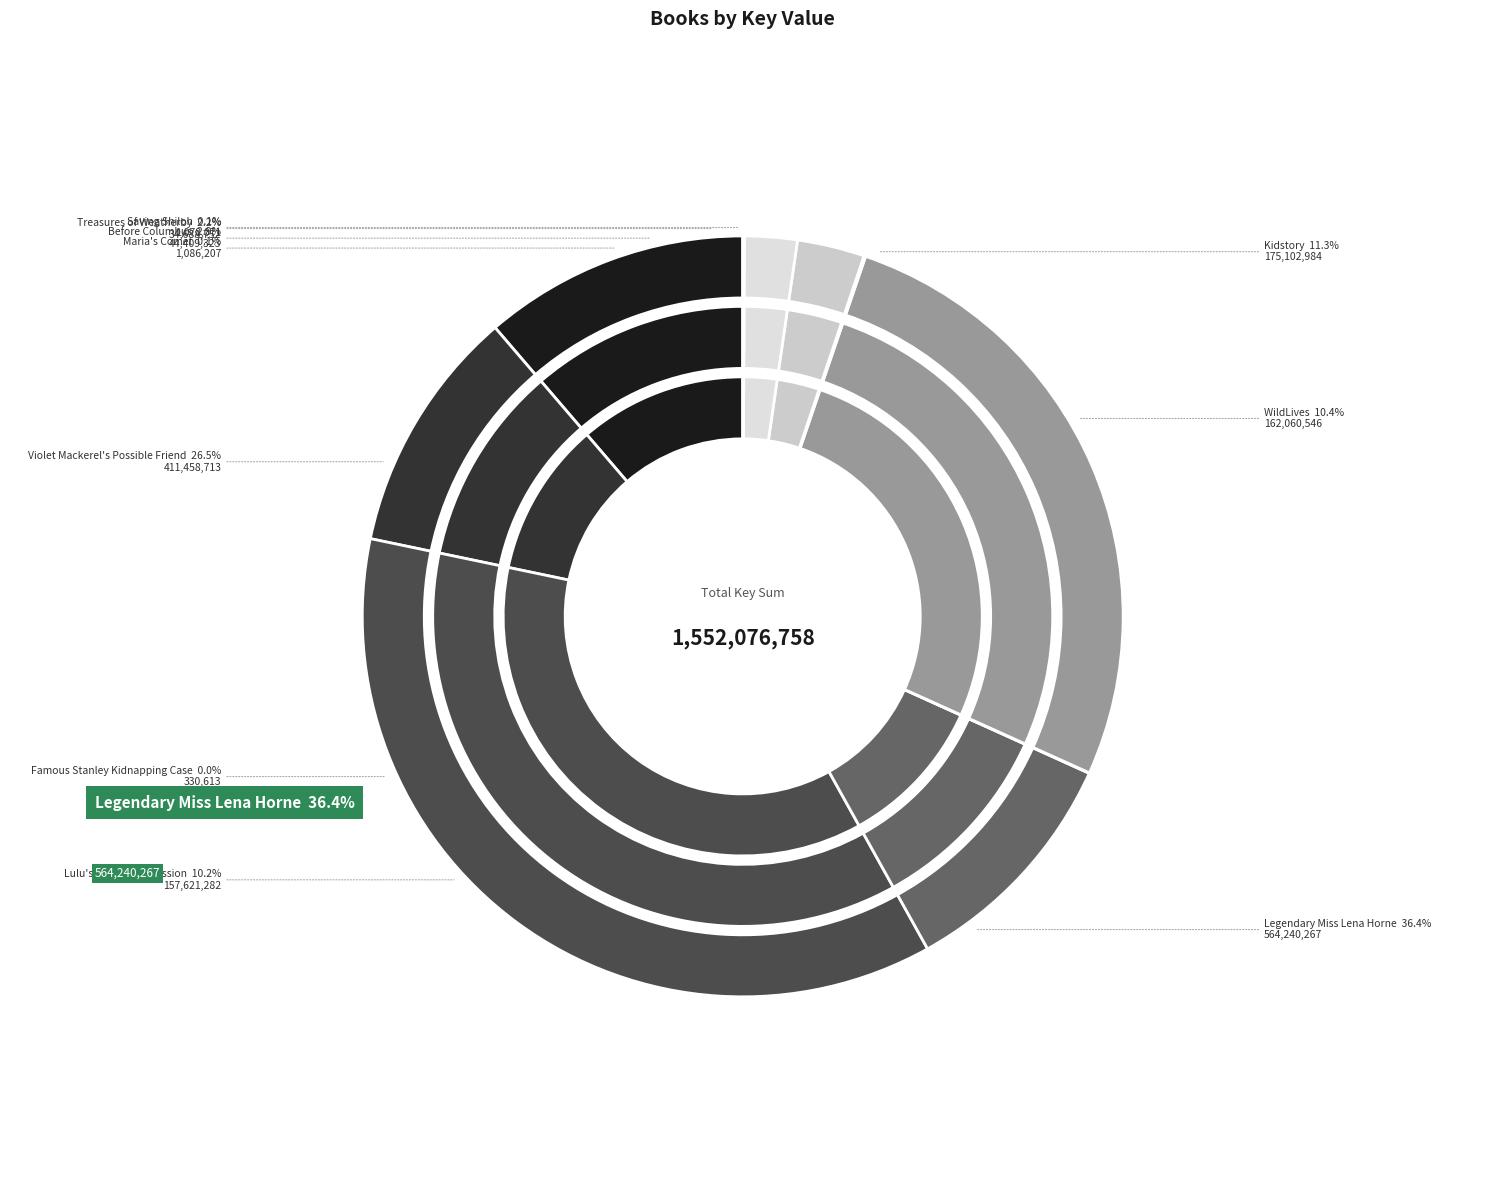

Does Legendary Miss Lena Horne account for over 50% of the chart?

No